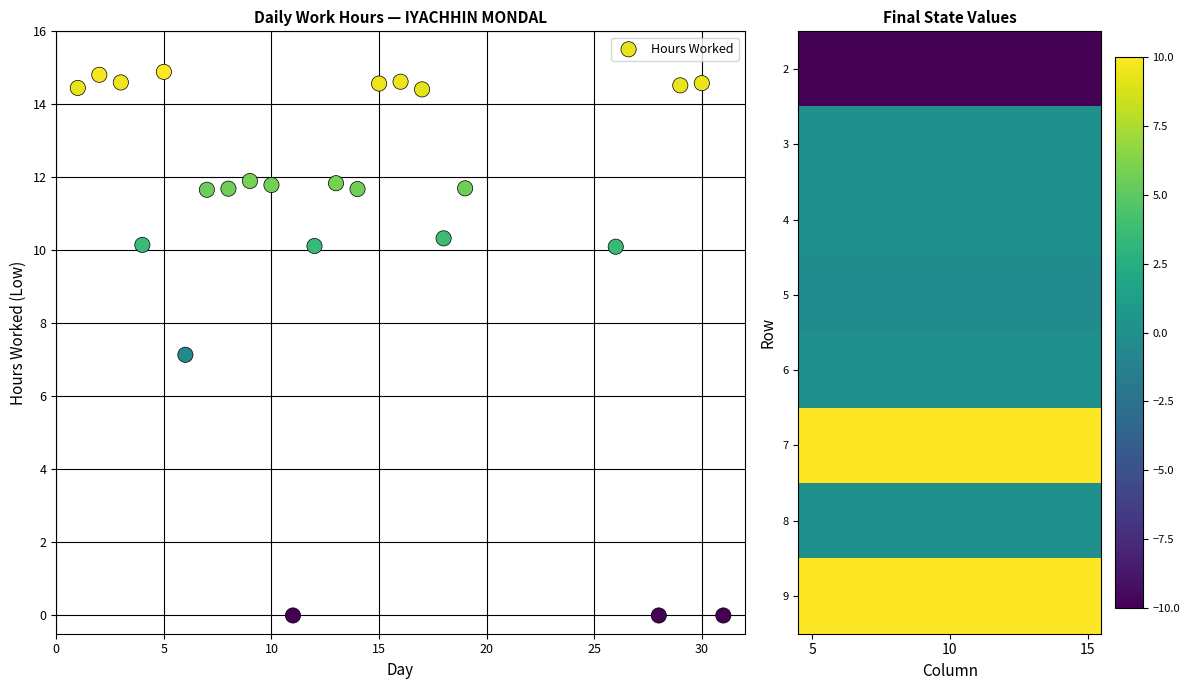

What is the range of X values (max minus min)?

30.0